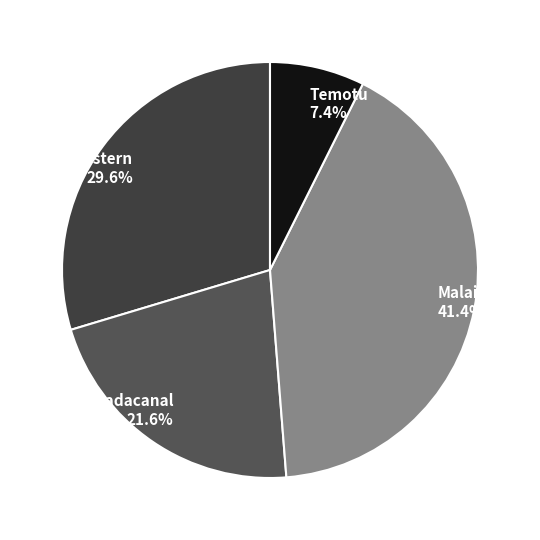

Does Guadacanal account for over 50% of the chart?

No